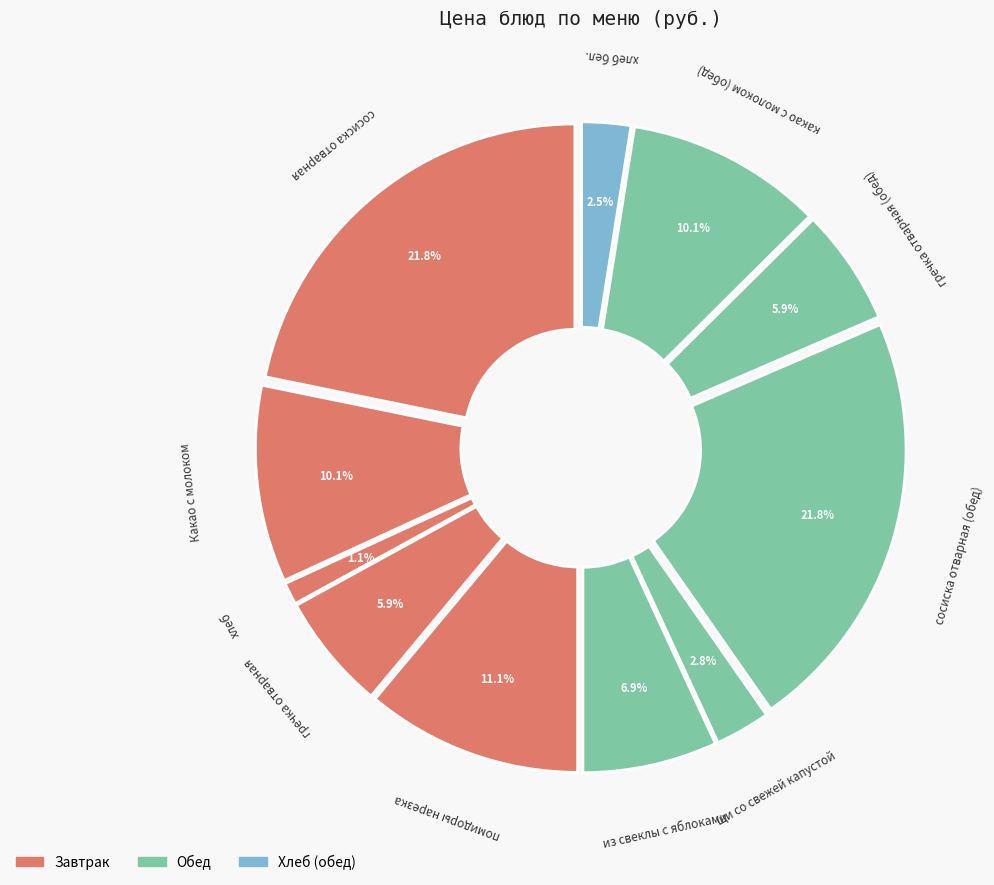

Approximately how many times larger is the value at щи со свежей капустой compared to гречка отварная?

0.5